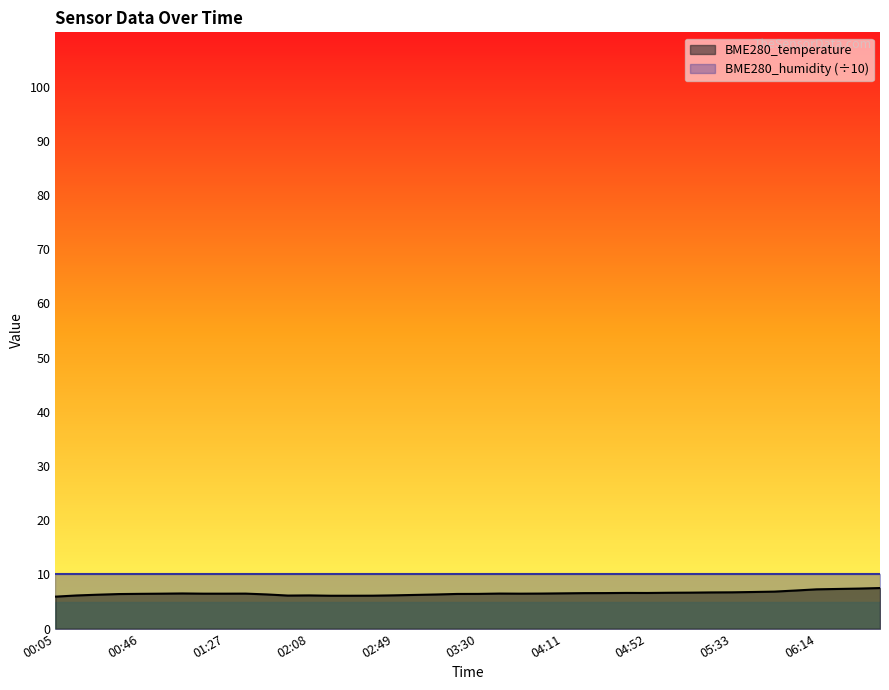

Count the number of data series in this chart.

2